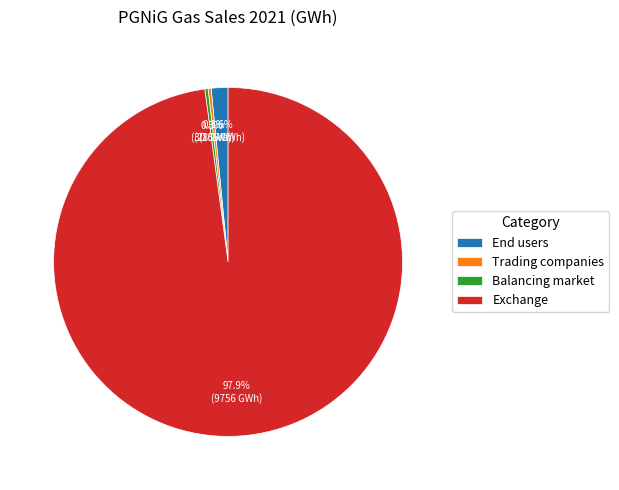

Which slice is the largest?

Exchange